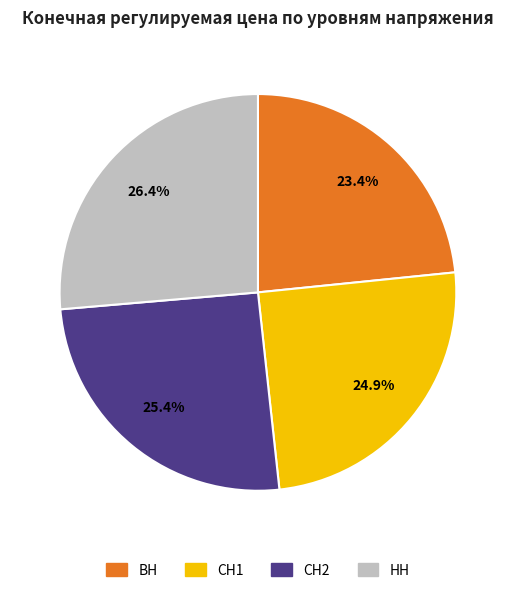

How many segments does this pie chart have?

4